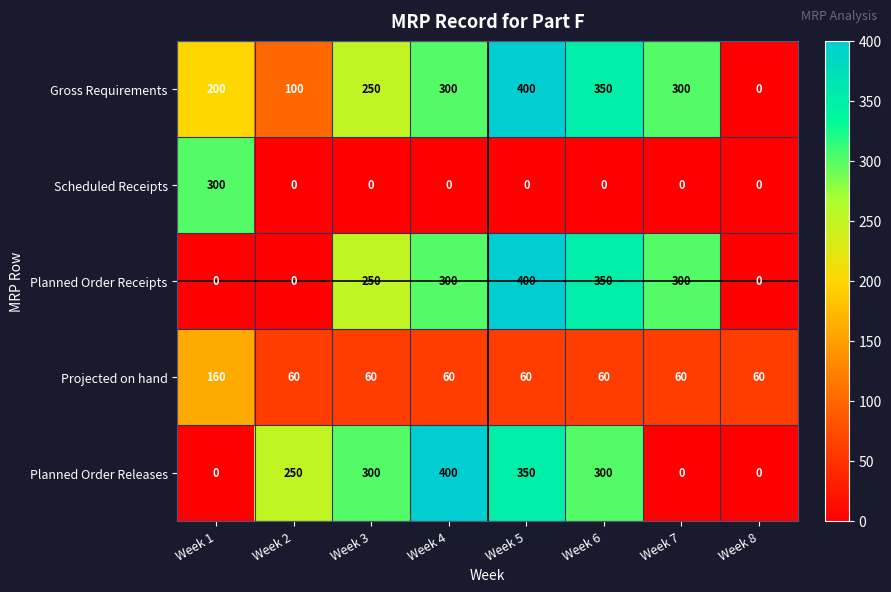

What is the sum of the Projected on hand values at Week 4 and Week 1?

220